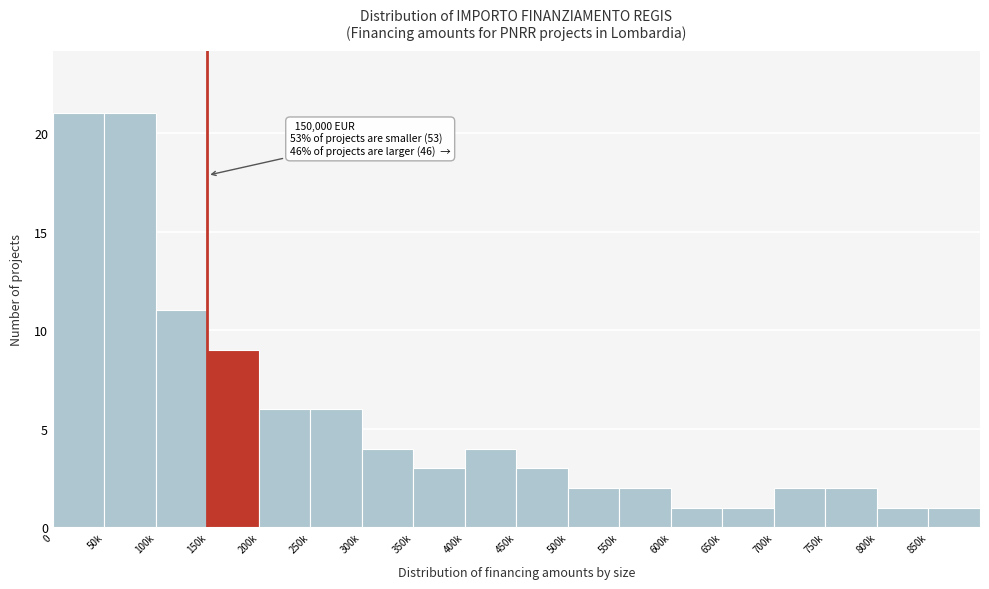

Reading left to right, list all the values displayed in this chart.

21	21	11	9	6	6	4	3	4	3	2	2	1	1	2	2	1	1